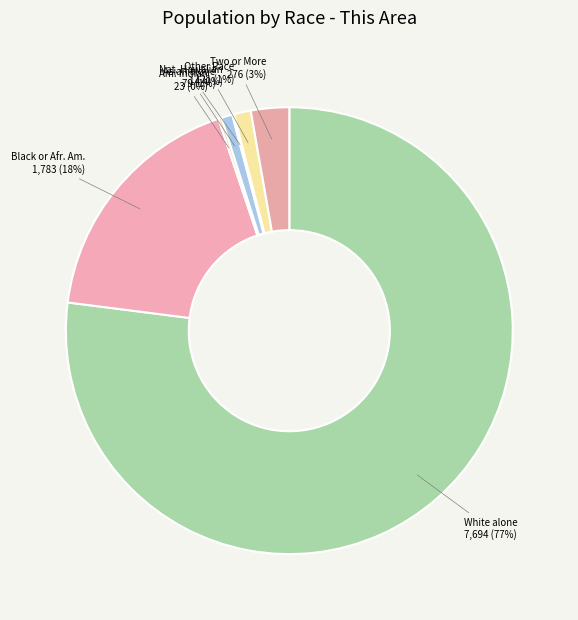

Is there a majority slice in this chart?

Yes